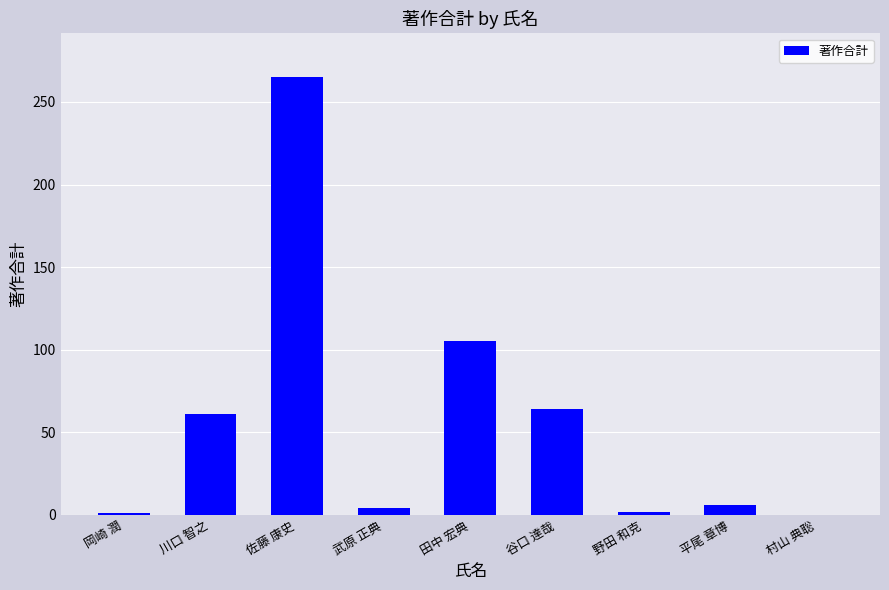

True or false: the data shows 84 at 村山 典聡.

False